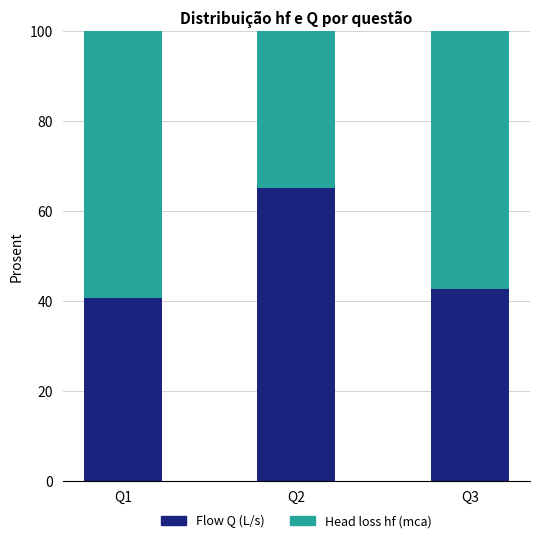

What is the total value across all series at Q2?

100.0